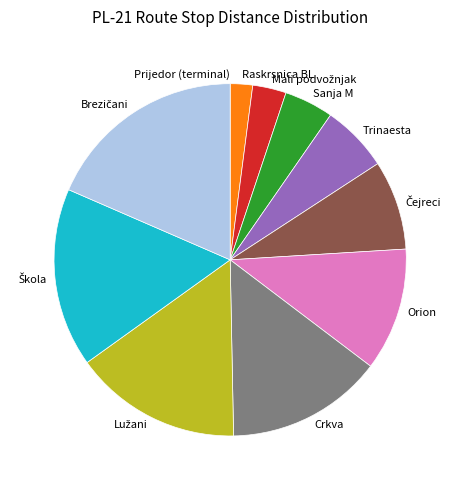

Is Raskrsnica BL the majority of the pie?

No